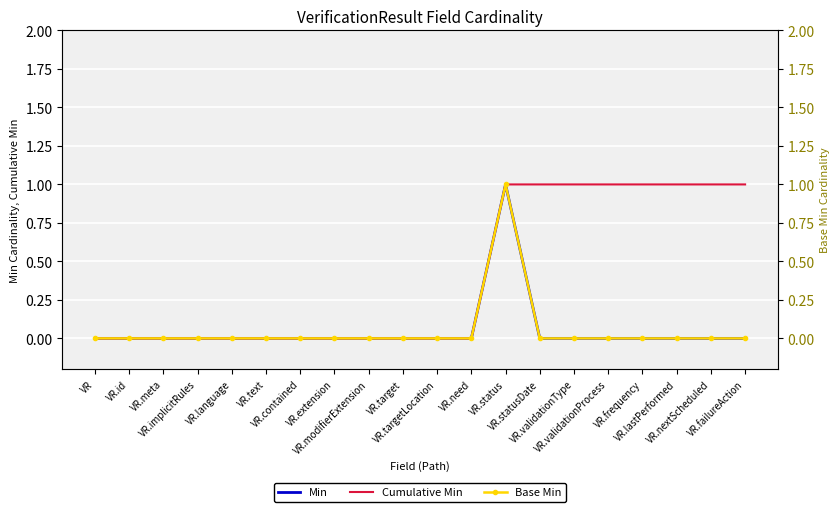

Which series has the largest range (max minus min)?

Min